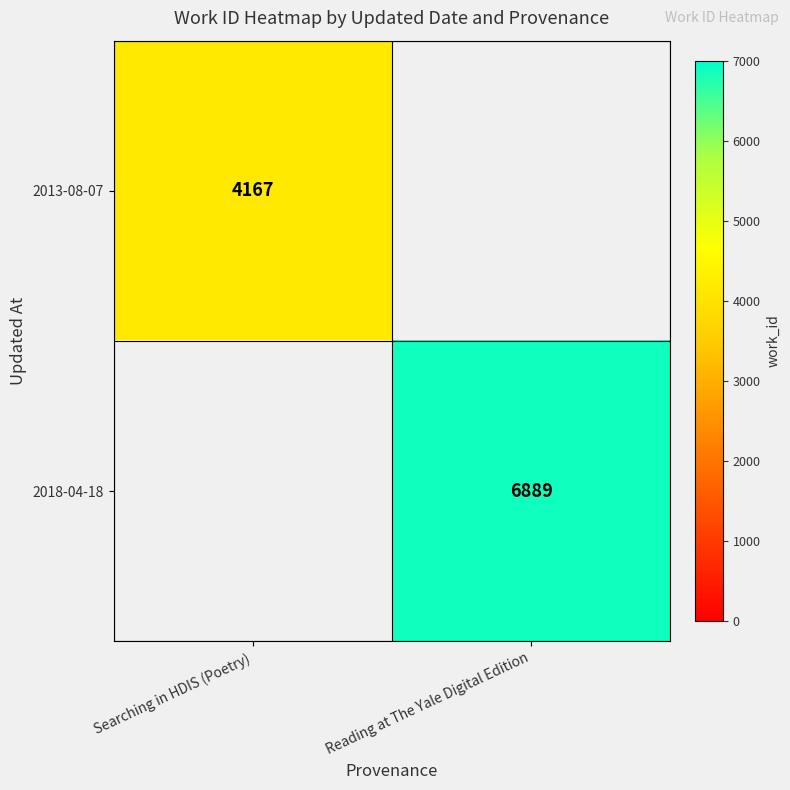

Which category has the highest value across all series?

Reading at The Yale Digital Edition